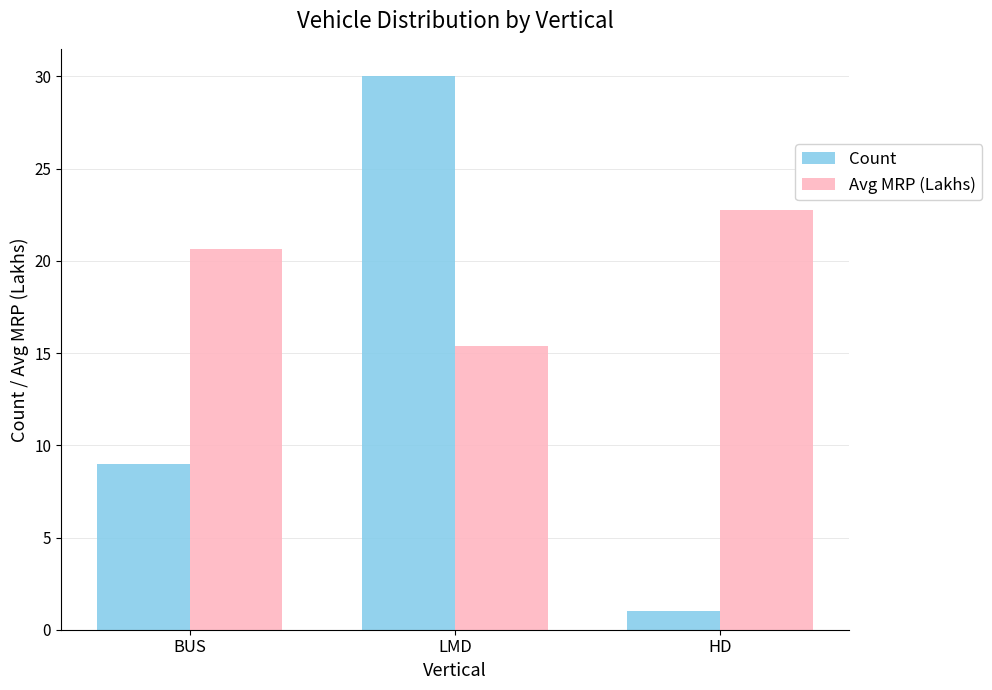

Which category has the lowest value across all series?

HD